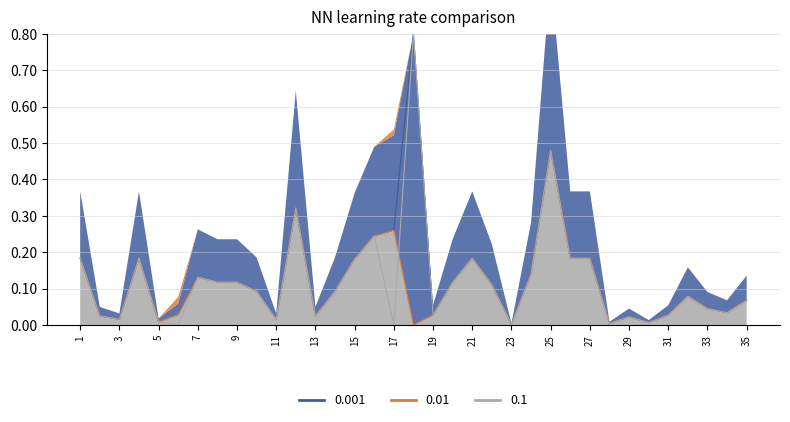

What is the sum of all 3-я категория values?

4.3